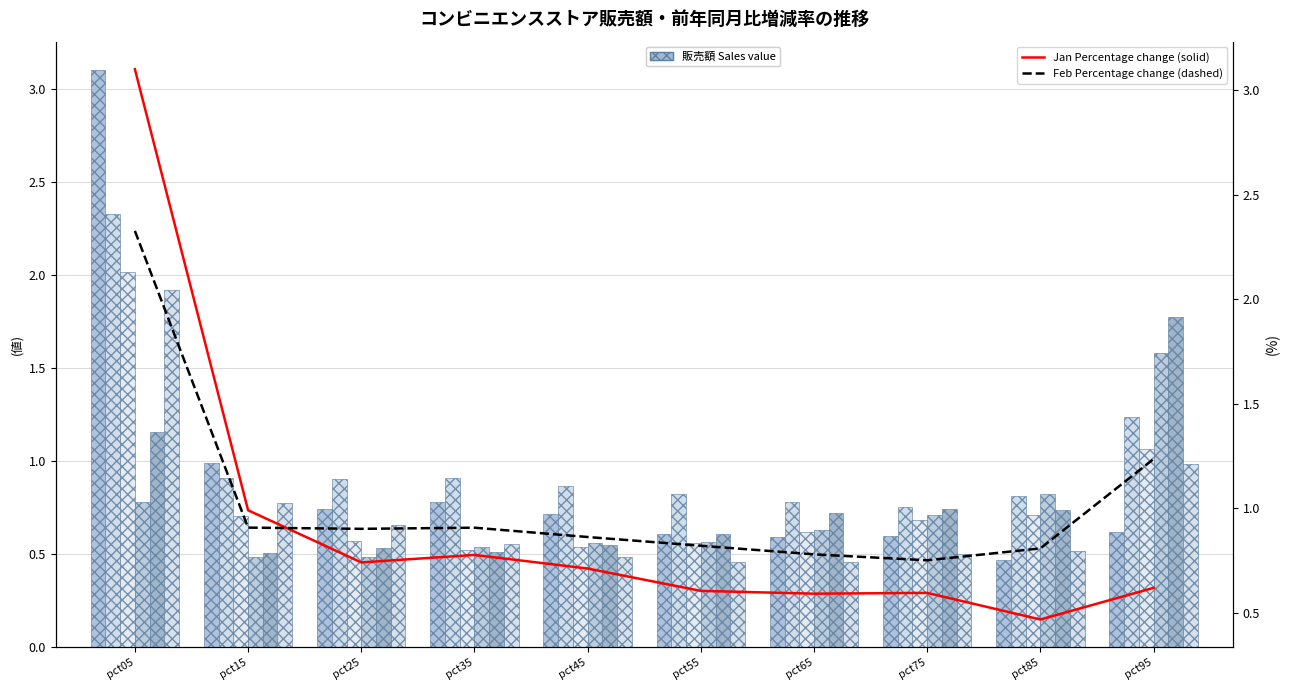

Which category has the lowest value across all series?

pct55